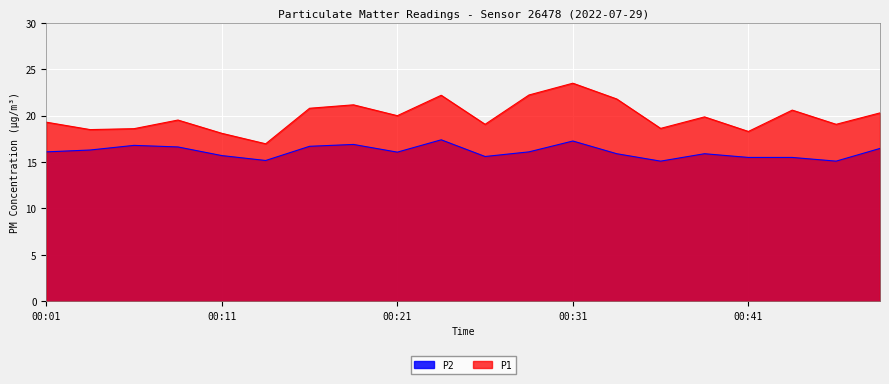

Where is the first local maximum for P2?

00:06